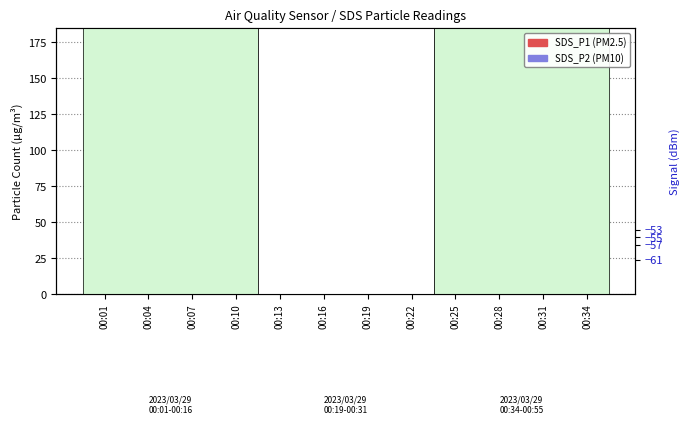

Is it true that SDS_P1 equals 56.2 at 00:01?

True